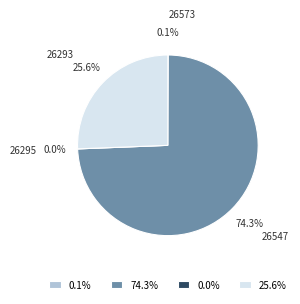

Rank the categories by value from lowest to highest.

26295, 26573, 26293, 26547